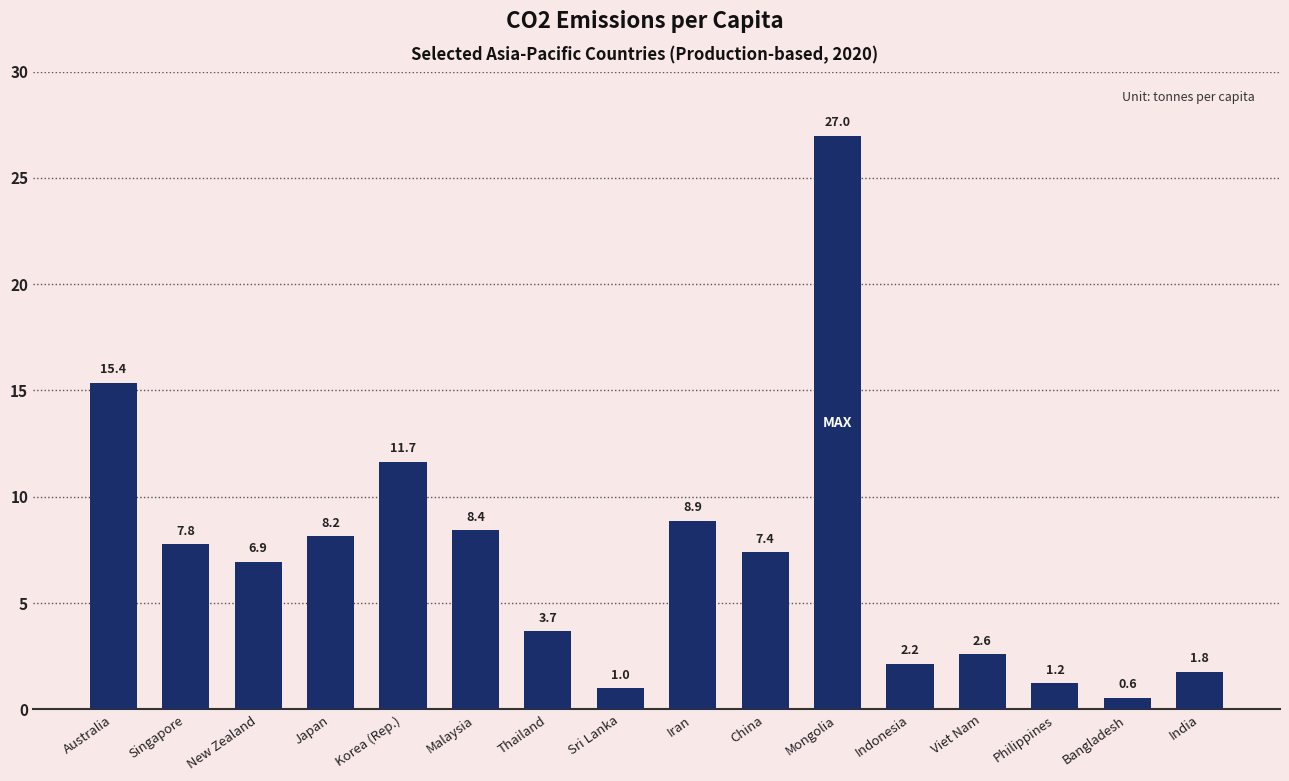

What is the label of the 4th bar from the right?

Viet Nam